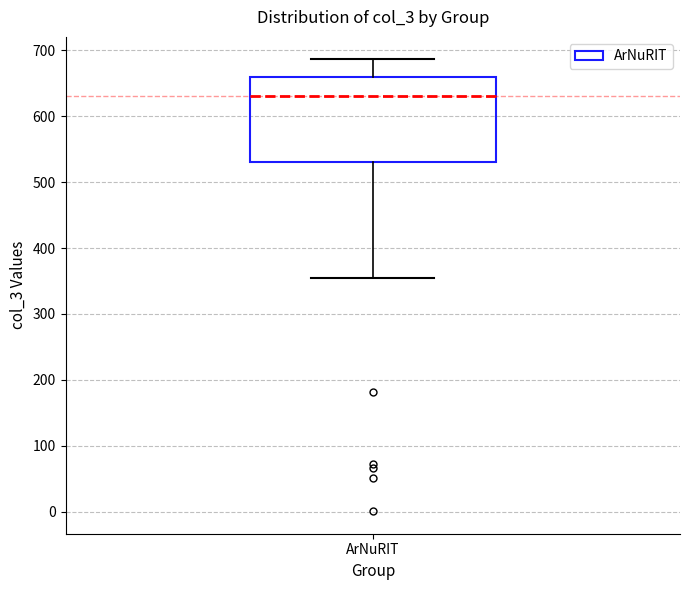

Transcribe this box plot: give where the median line is, the range the box spans, and where the two whiskers end, as read against the y-axis. The values are not printed on the chart, so give them approximately, as read against the axis.

median 630, box 530 to 660, whiskers 360 to 690